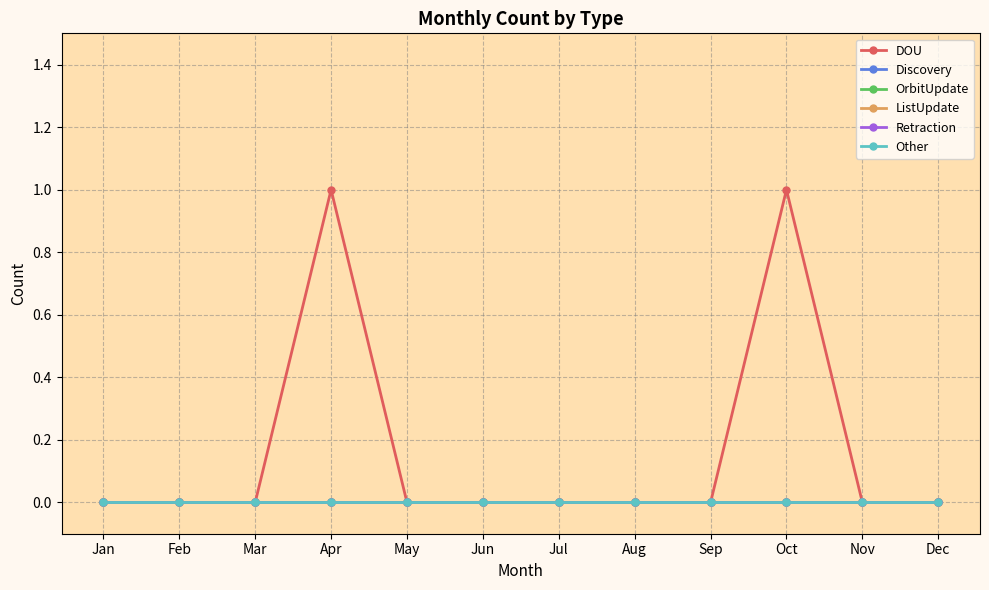

Does the chart display data point markers on the line(s)?

Yes